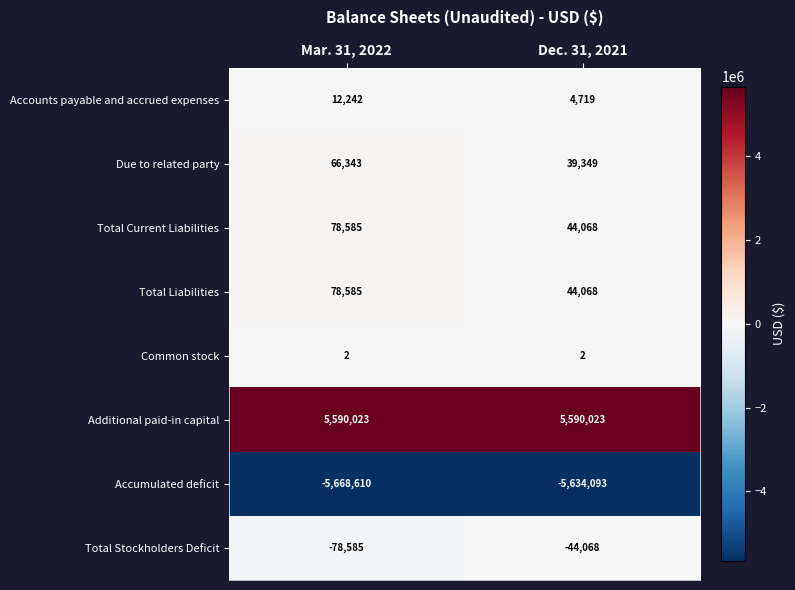

Is the value of Due to related party at Dec. 31, 2021 greater than the value of Additional paid-in capital at Dec. 31, 2021?

No